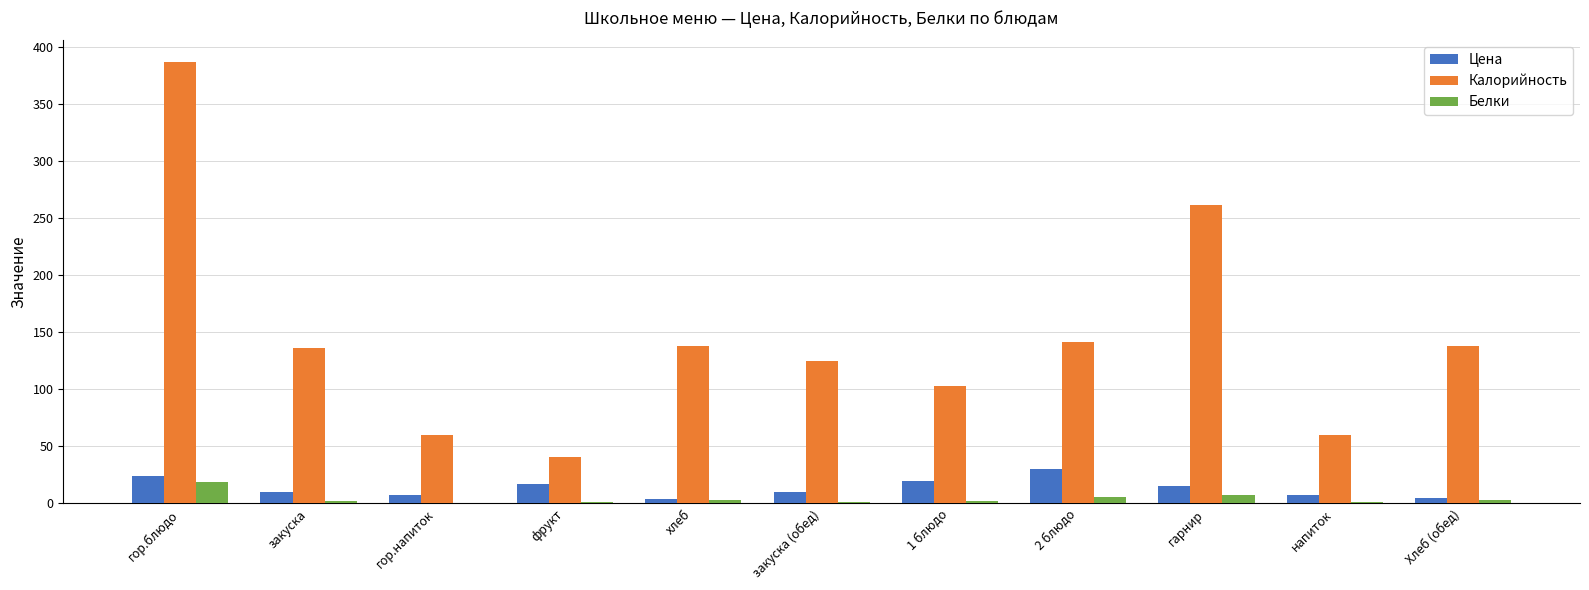

At which category is the sum across all series the highest?

гор.блюдо